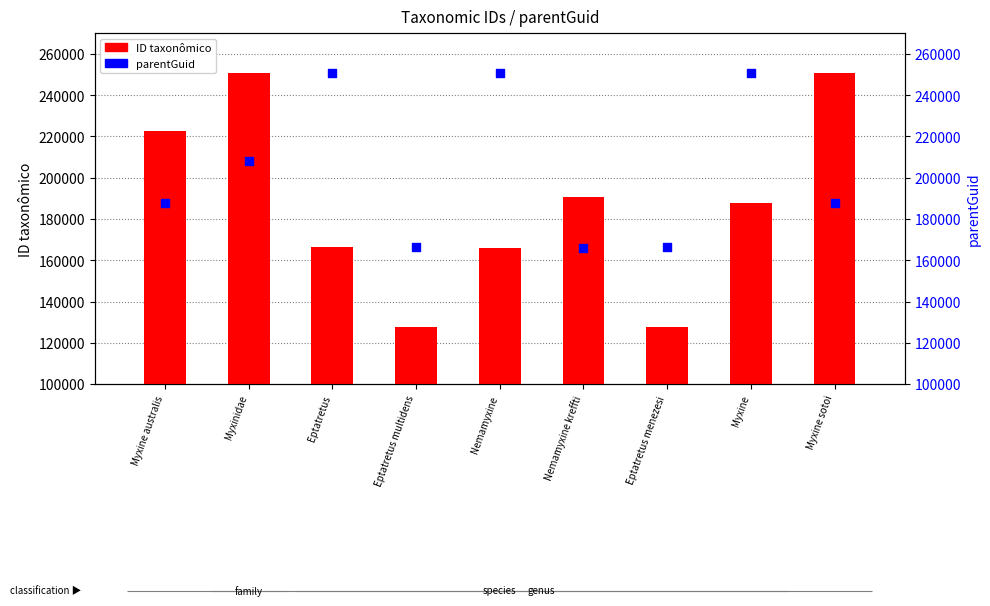

Which series has the largest total across all categories?

parentGuid